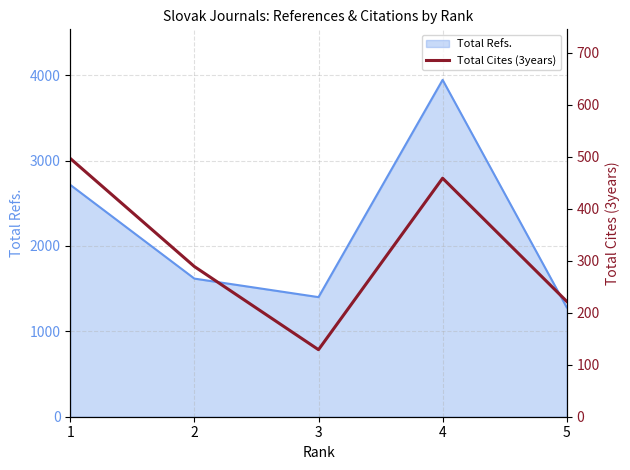

List the labels in order of value, smallest first.

3, 5, 2, 4, 1